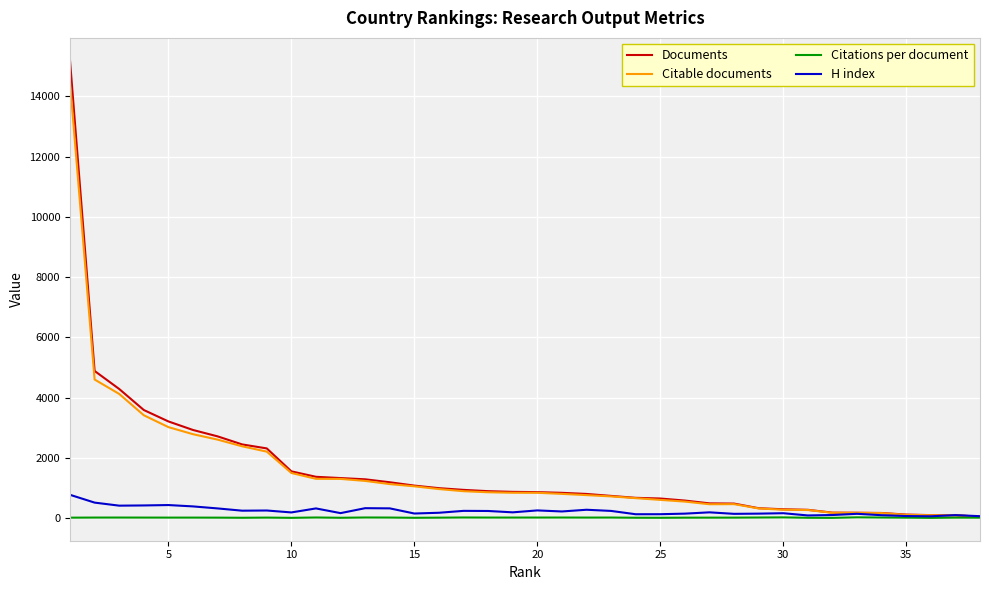

What are all the series names shown in the legend?

Documents, Citable documents, Citations per document, H index